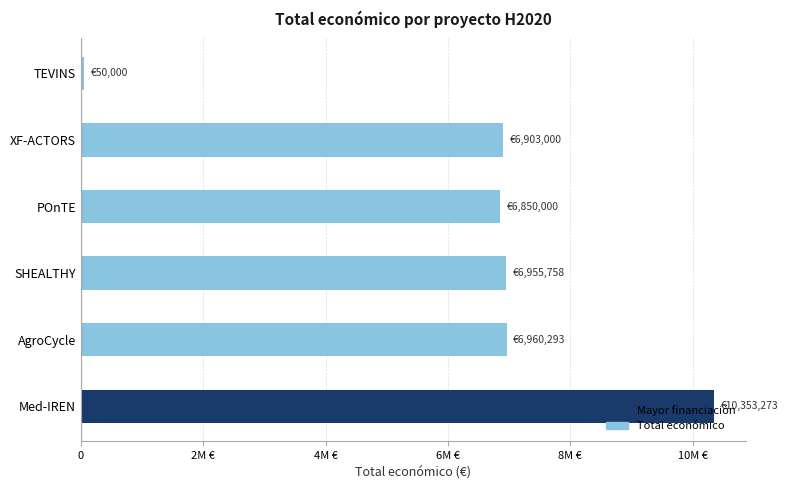

What is the sum of all values?

38072324